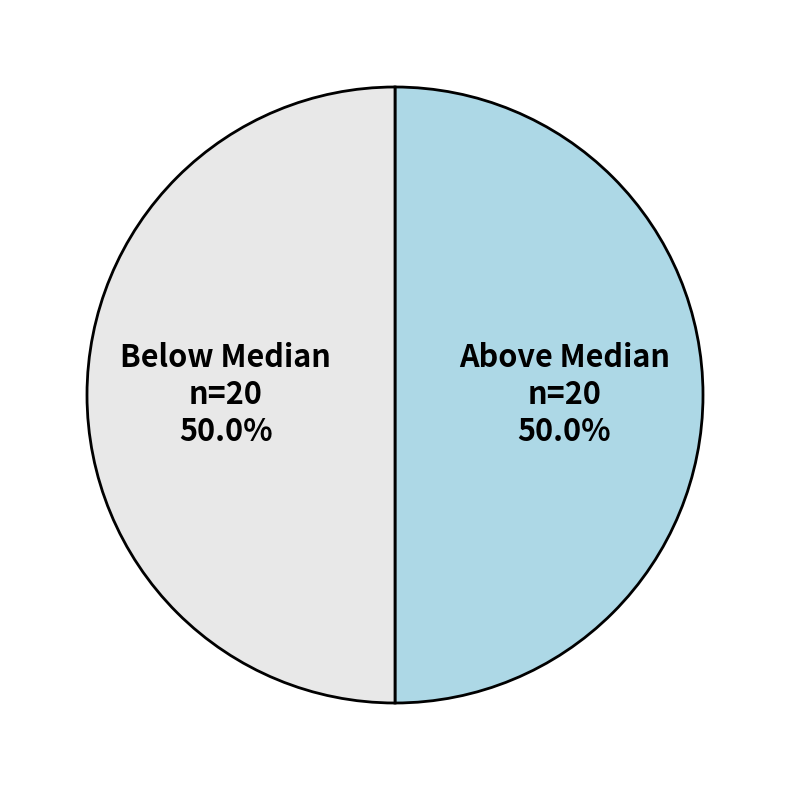

Is the sum of Below Median n=20 50.0% and Above Median n=20 50.0% greater than half?

Yes